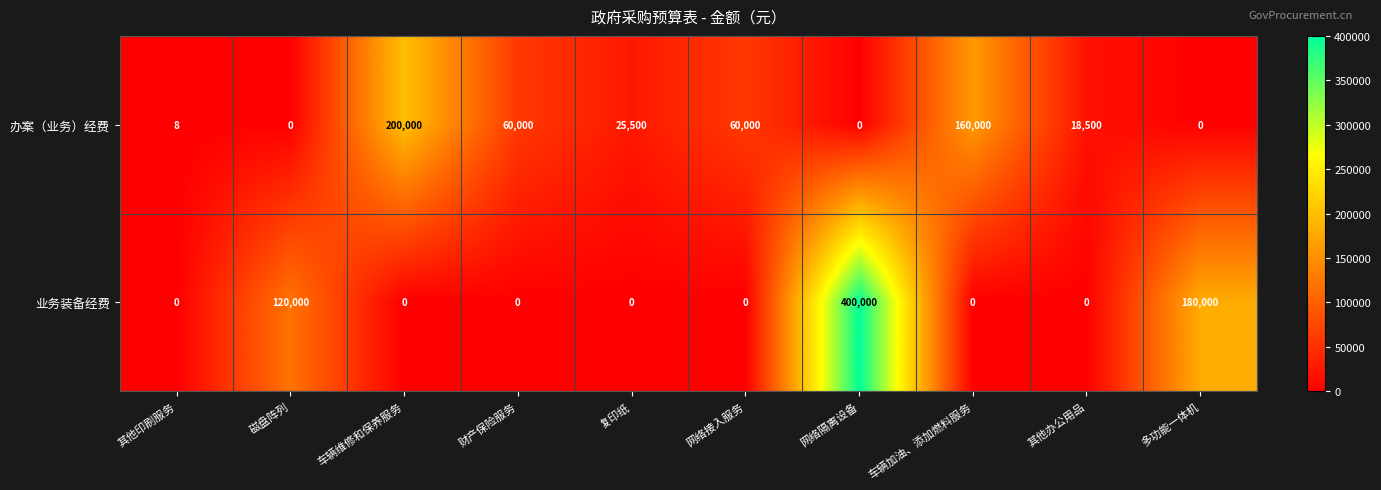

Which series changed the most between 财产保险服务 and 网络隔离设备?

业务装备经费